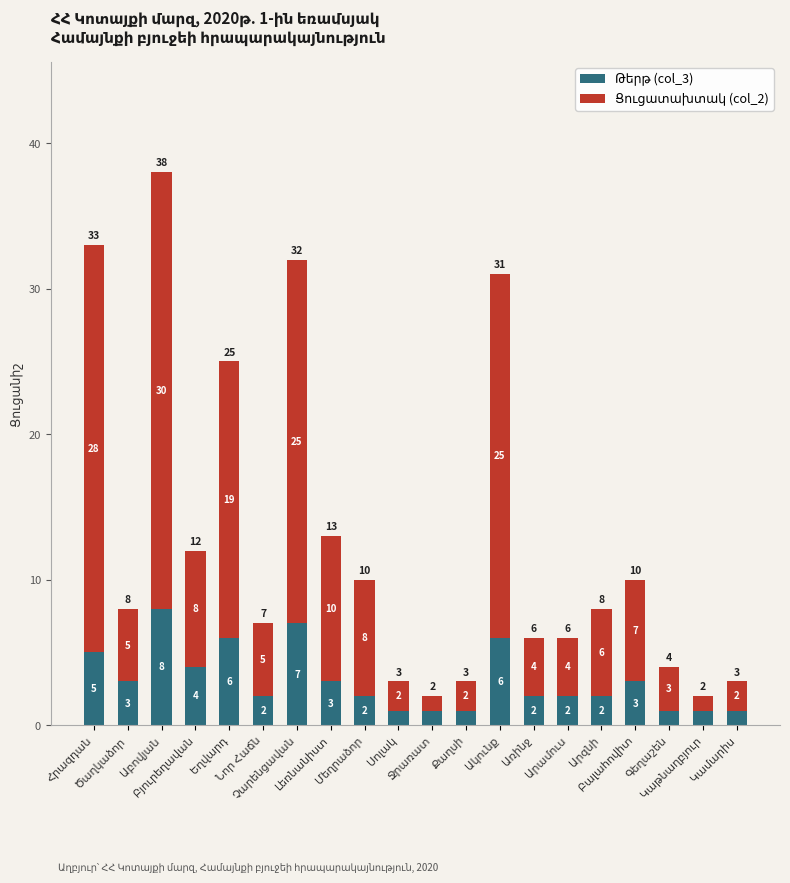

Is the value of Ցուցատախտակ (col_2) at Չարենցավան greater than the value of Թերթ (col_3) at Ջրառատ?

Yes